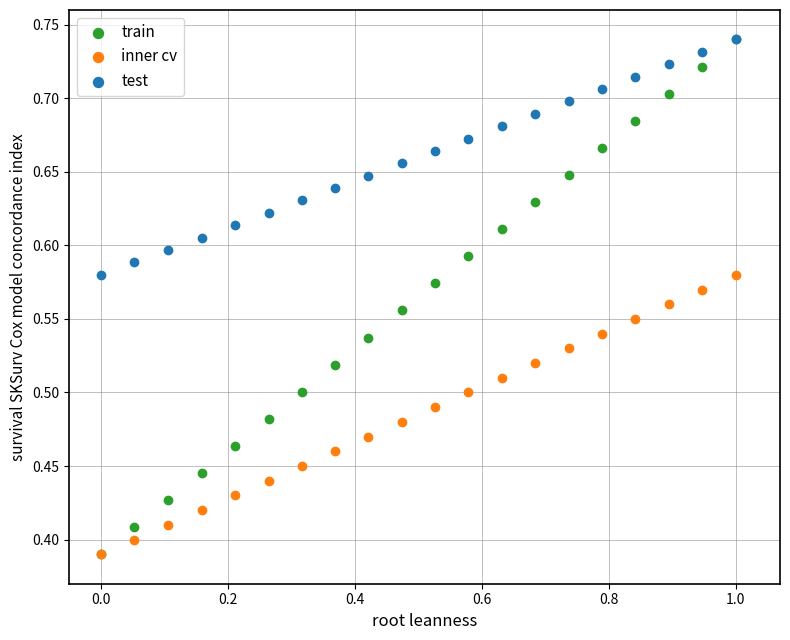

Which series has the widest spread of Y values?

train